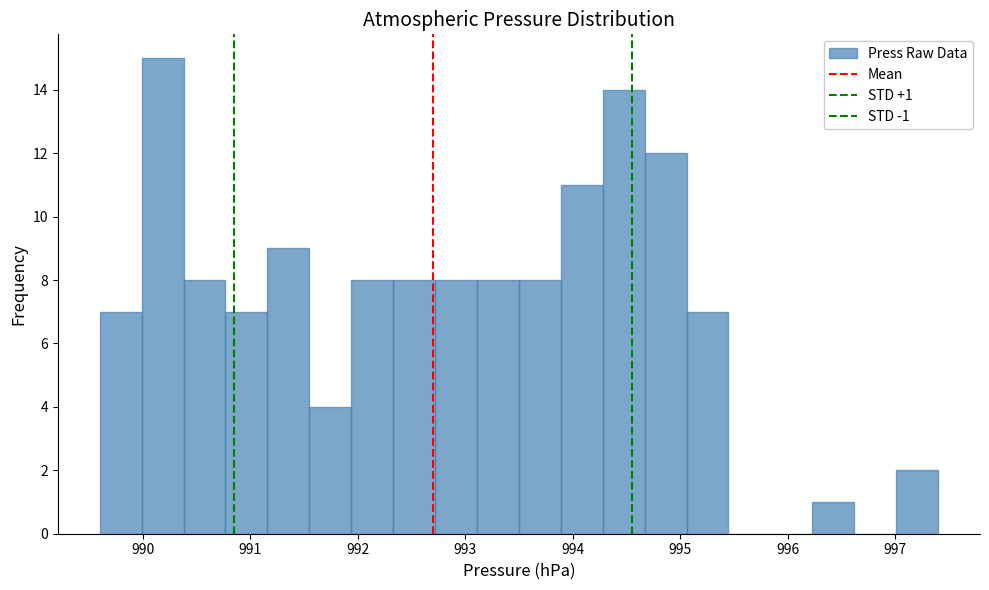

Read against the x-axis, roughly where is the centre of the tallest bar?

990.2